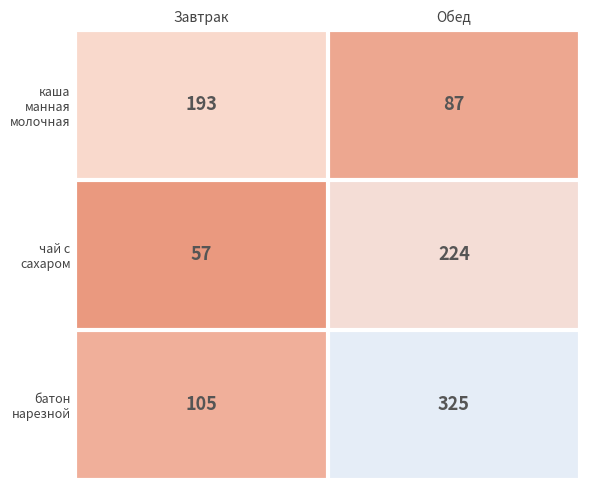

What is the sum of all каша манная молочная values?

280